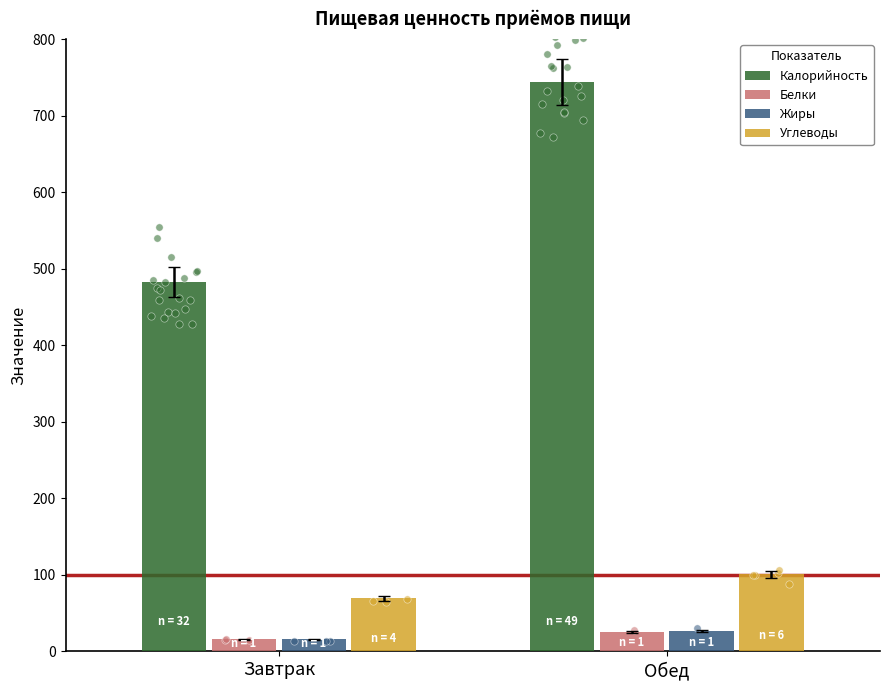

Is the value of Углеводы at Обед greater than the value of Жиры at Завтрак?

Yes